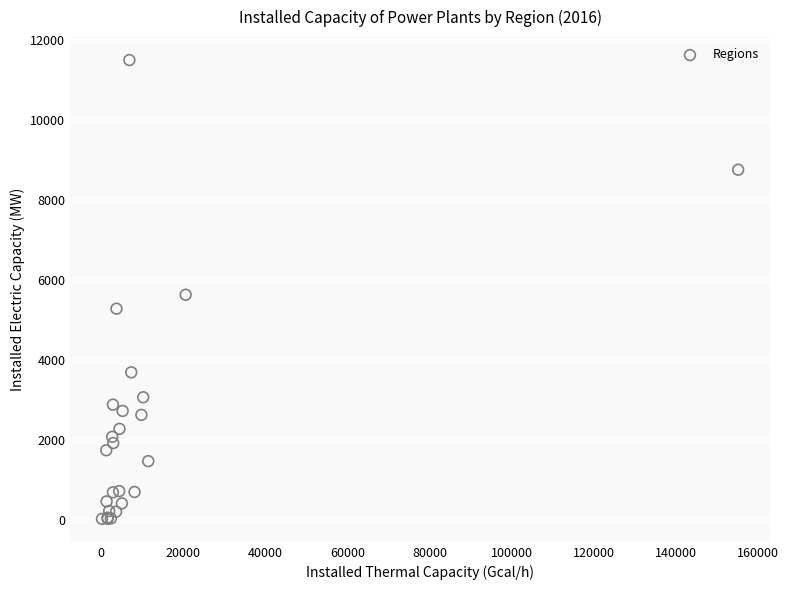

What Y value in the scatter plot is closest to 5758?

5627